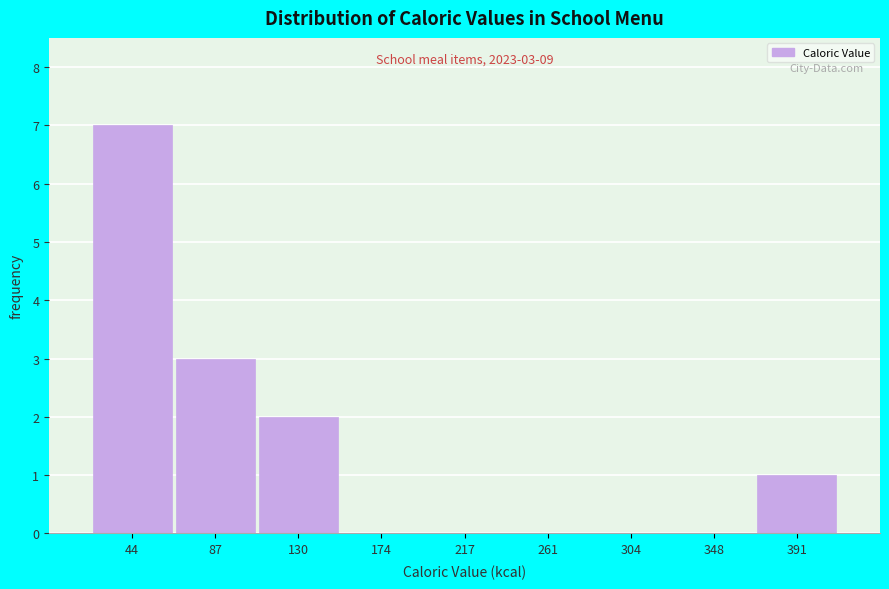

Reading right to left, extract all data points from this chart.

391=1	348=0	304=0	261=0	217=0	174=0	130=2	87=3	44=7